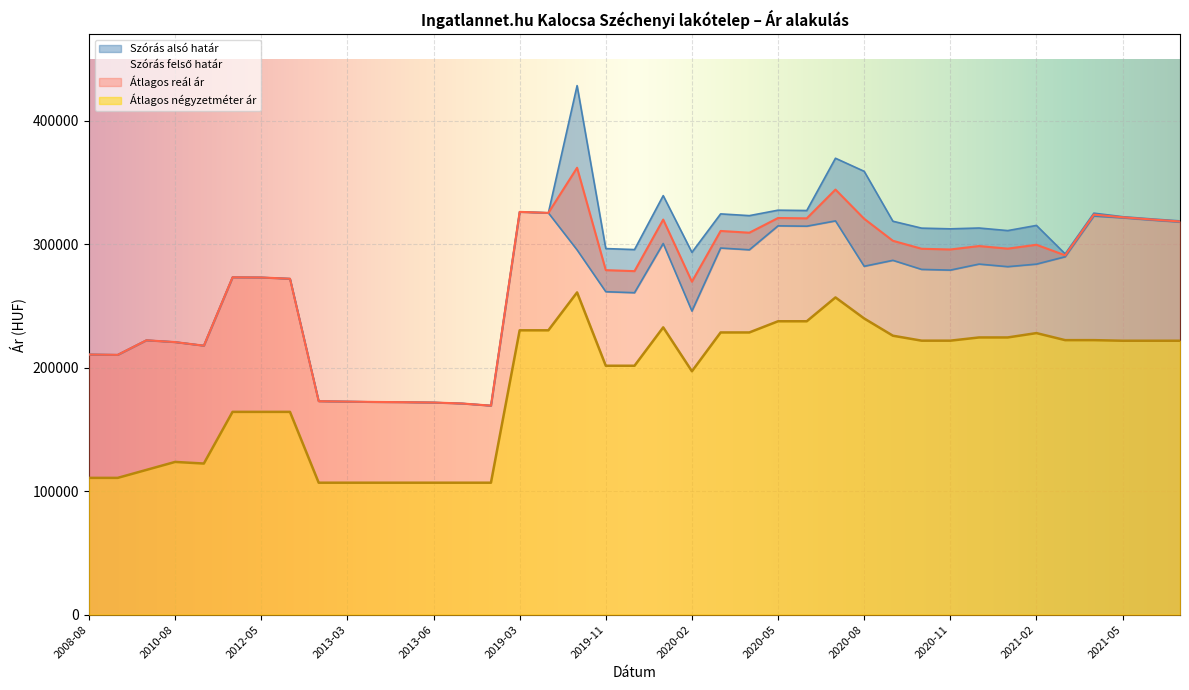

At how many categories does at least one series exceed 165993?

39